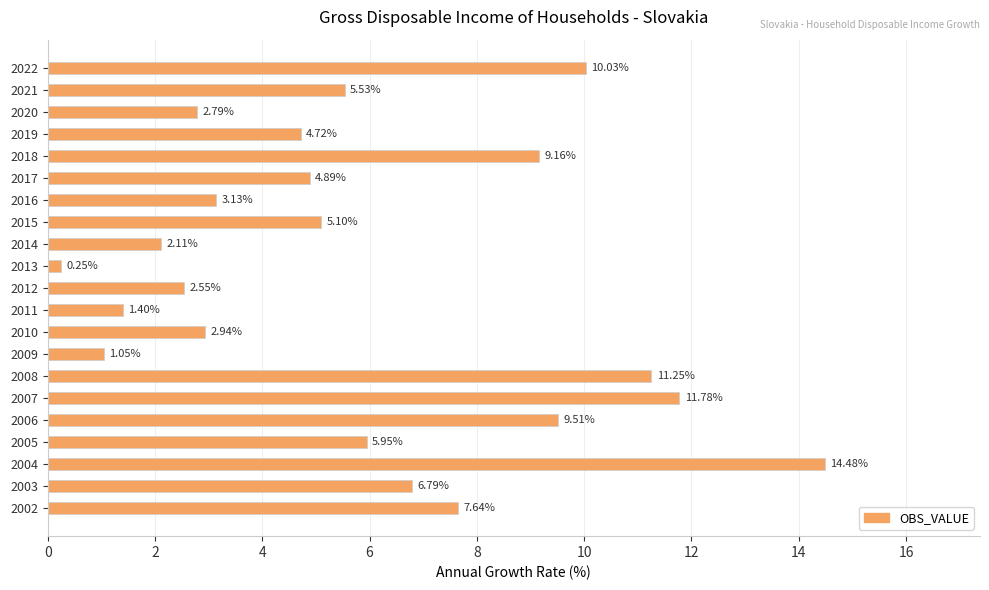

What is the sum of all values?

123.1